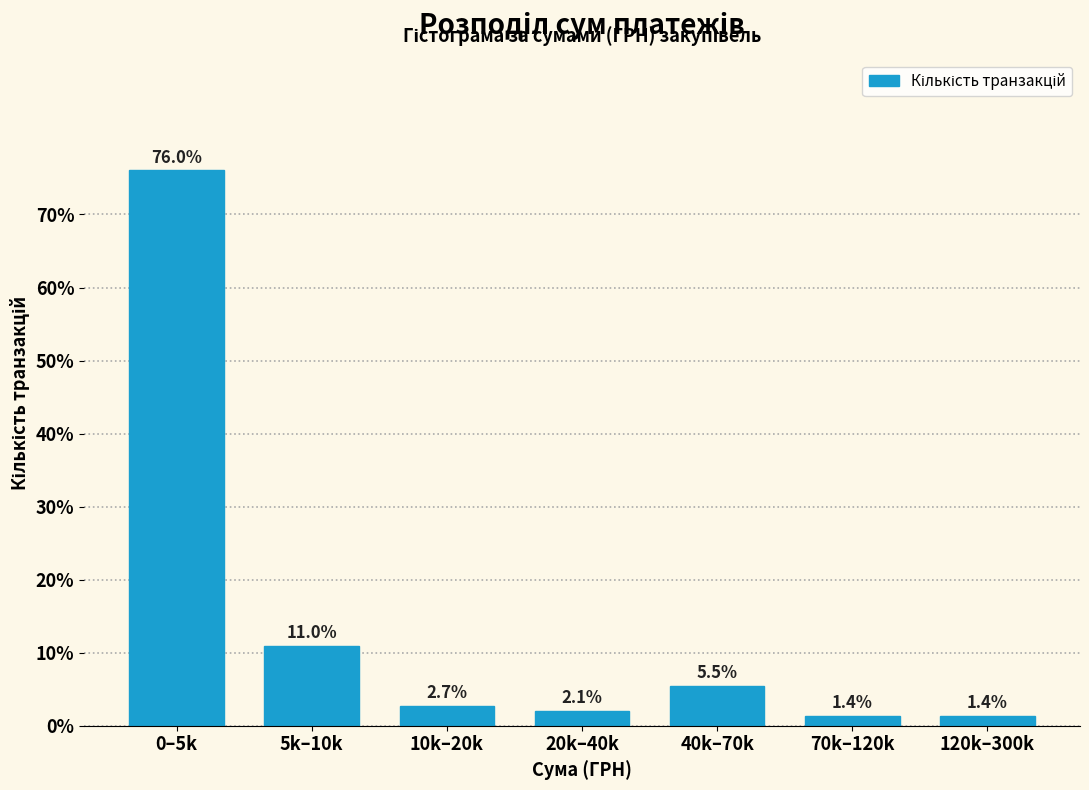

Reading left to right, list all the values displayed in this chart.

76.0	11.0	2.7	2.1	5.5	1.4	1.4